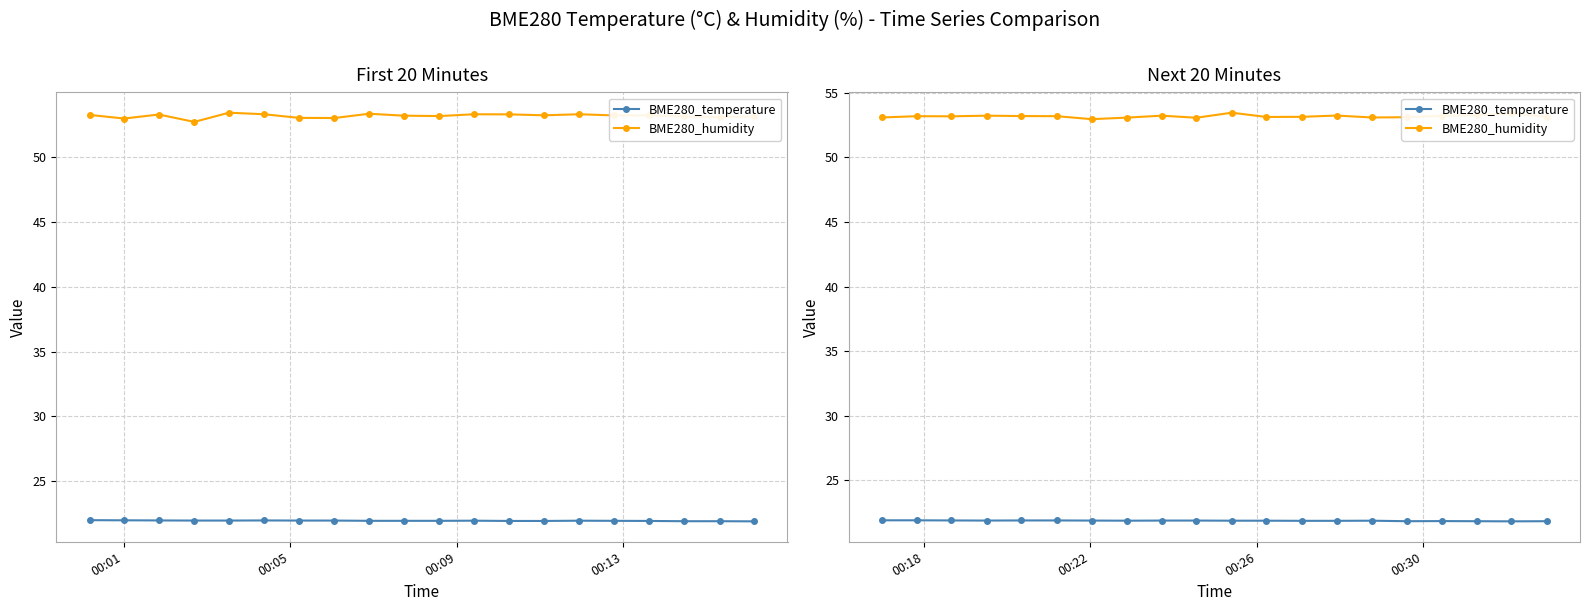

Is the value of BME280_humidity at 16 greater than the value of BME280_temperature at 13?

Yes